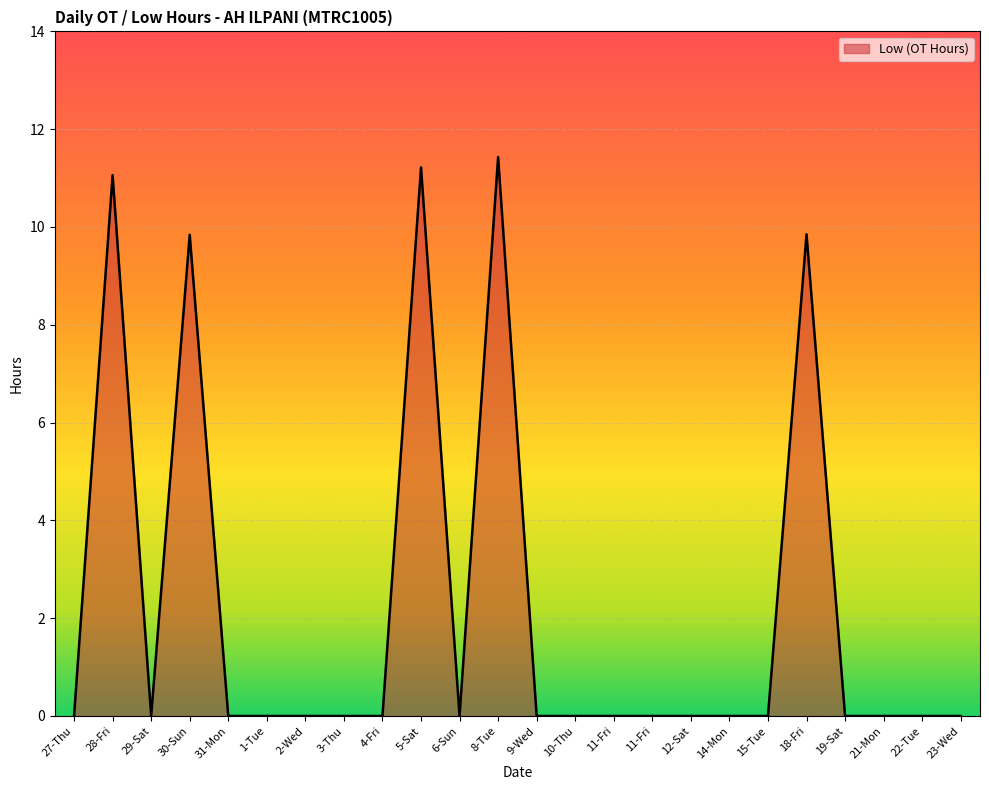

Does the chart display data point markers on the line(s)?

No